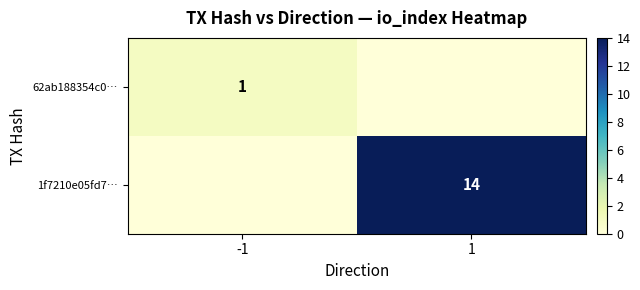

Is it true that 62ab188354c0… equals 1 at -1?

True